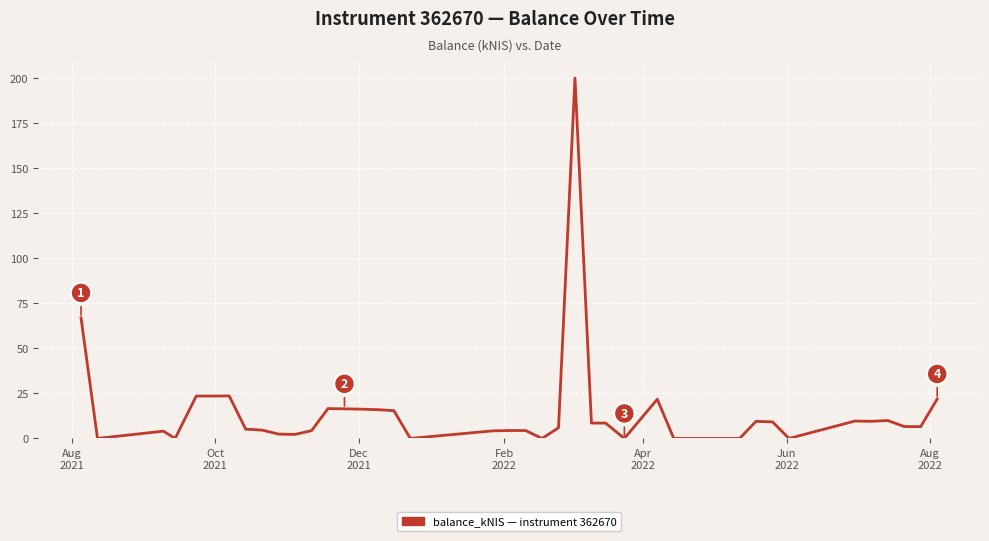

What is the greatest value displayed?

200.0